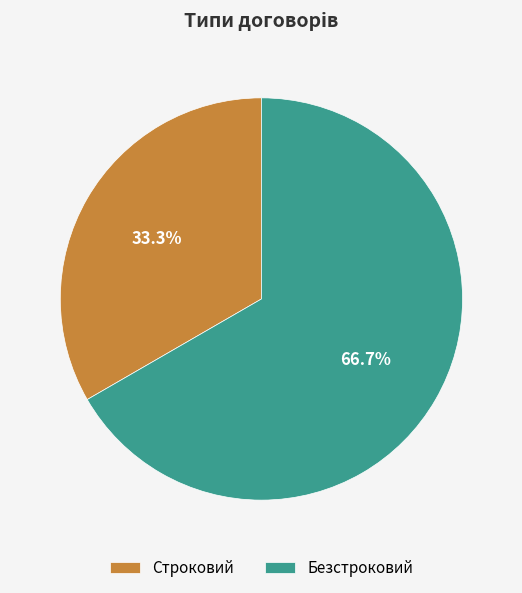

Does Строковий represent more than half of the total?

No